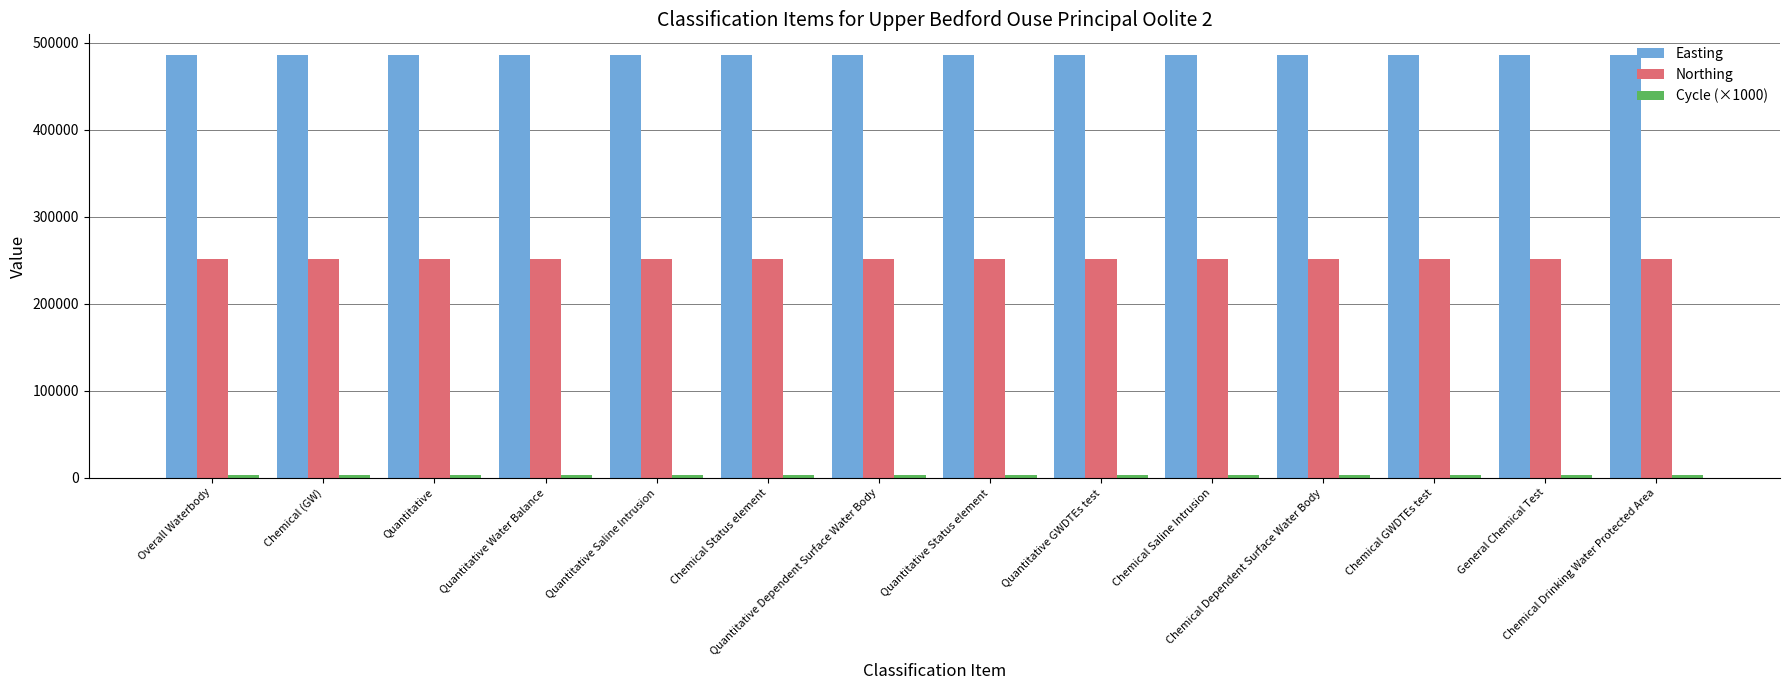

How many bars are there in total?

42